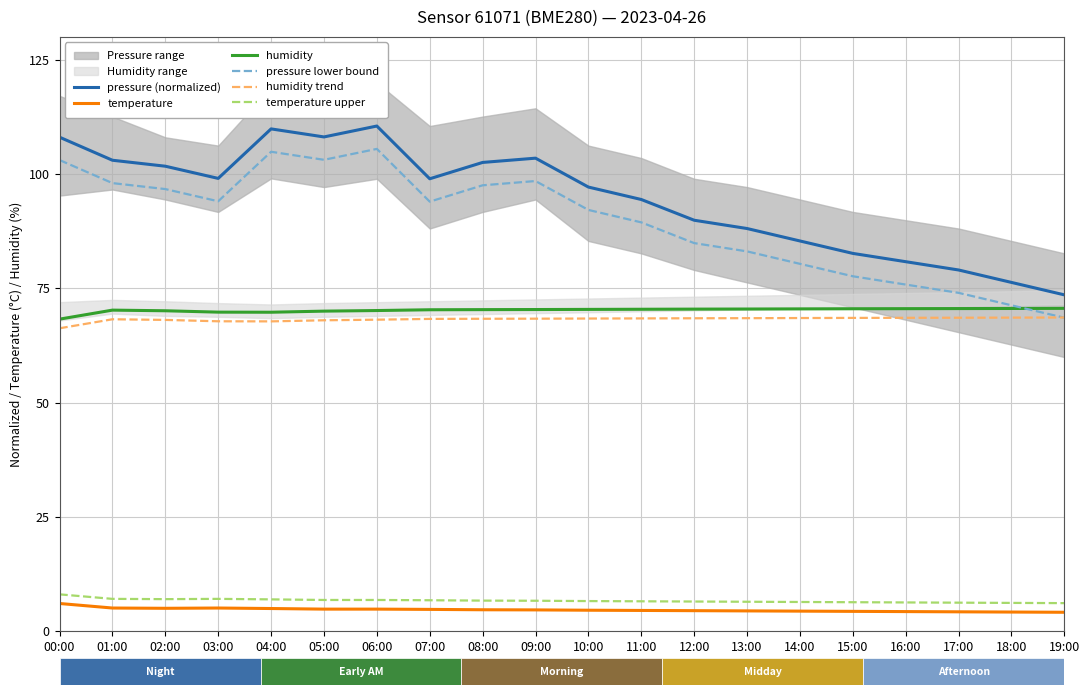

Read the pressure lower bound value at 06:00.

105.5